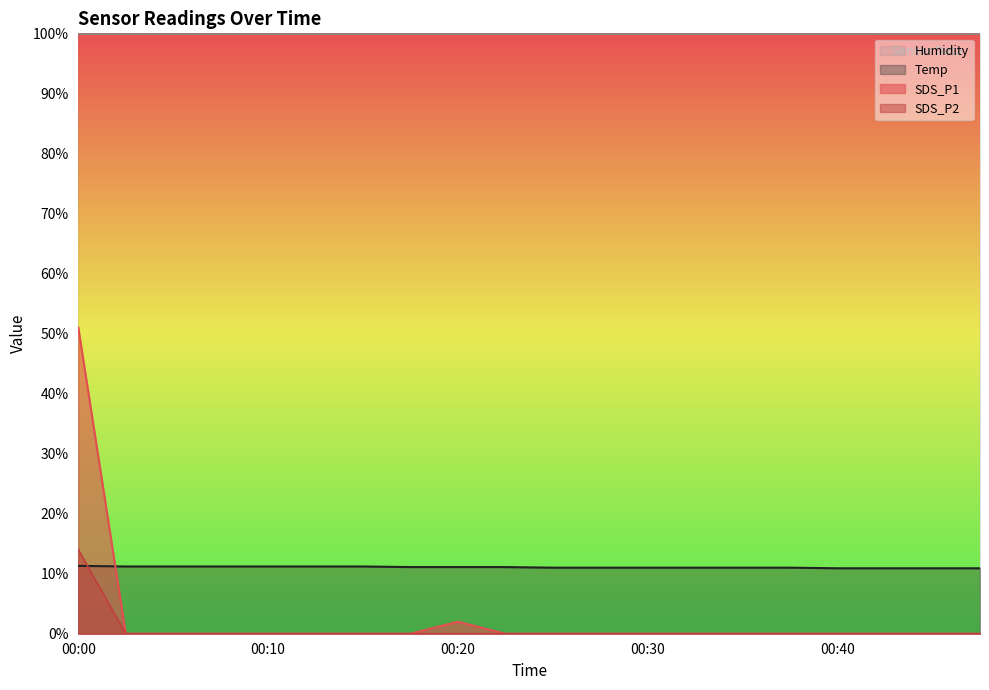

Reading right to left, extract all data points from this chart.

SDS_P1: 00:47=0.0	00:45=0.0	00:42=0.0	00:40=0.0	00:37=0.0	00:35=0.0	00:32=0.0	00:30=0.0	00:27=0.0	00:25=0.0	00:22=0.0	00:20=2.0	00:17=0.0	00:15=0.0	00:12=0.0	00:10=0.0	00:07=0.0	00:05=0.0	00:02=0.0	00:00=51.0
SDS_P2: 00:47=0.0	00:45=0.0	00:42=0.0	00:40=0.0	00:37=0.0	00:35=0.0	00:32=0.0	00:30=0.0	00:27=0.0	00:25=0.0	00:22=0.0	00:20=0.0	00:17=0.0	00:15=0.0	00:12=0.0	00:10=0.0	00:07=0.0	00:05=0.0	00:02=0.0	00:00=14.0
Temp: 00:47=10.9	00:45=10.9	00:42=10.9	00:40=10.9	00:37=11.0	00:35=11.0	00:32=11.0	00:30=11.0	00:27=11.0	00:25=11.0	00:22=11.1	00:20=11.1	00:17=11.1	00:15=11.2	00:12=11.2	00:10=11.2	00:07=11.2	00:05=11.2	00:02=11.2	00:00=11.3